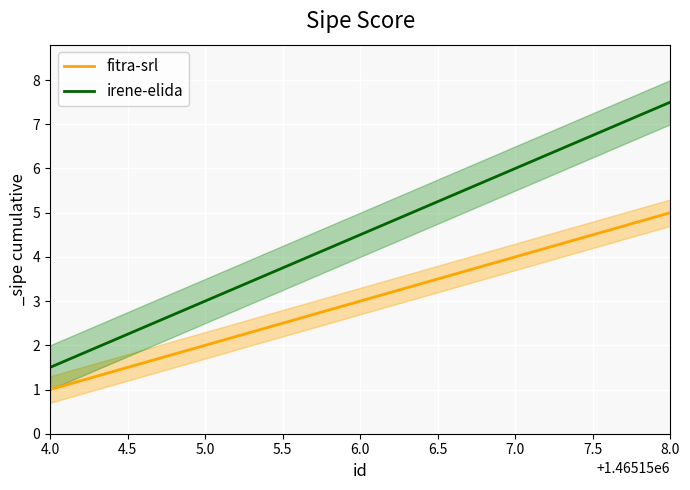

Is this an area chart (filled region under the line)?

No